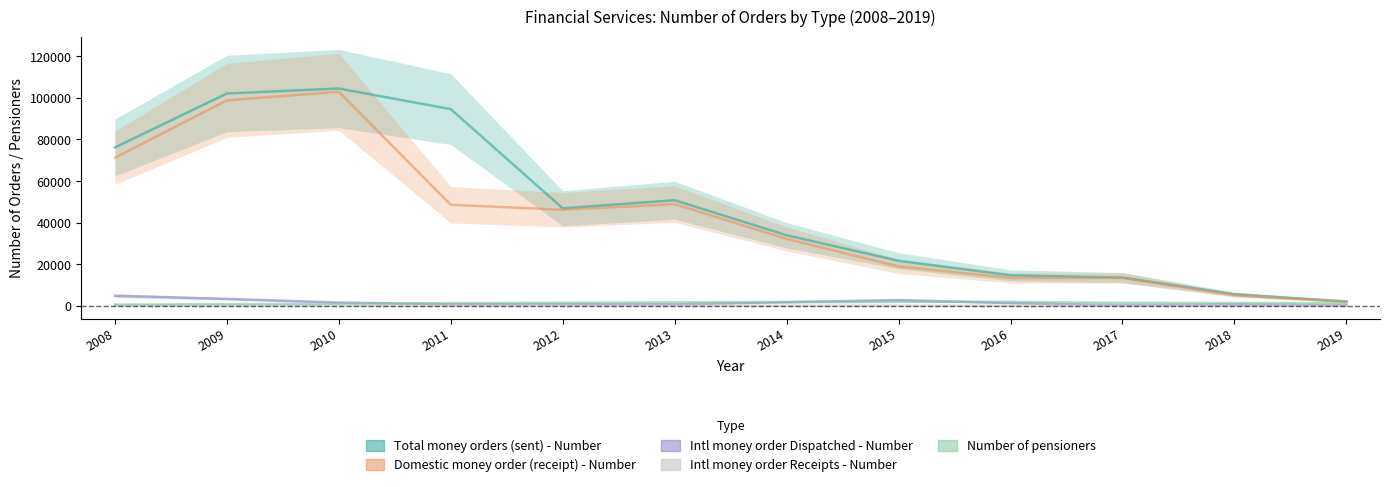

What is the difference between the maximum and minimum values in the Domestic money order (receipt) - Number series?

101078